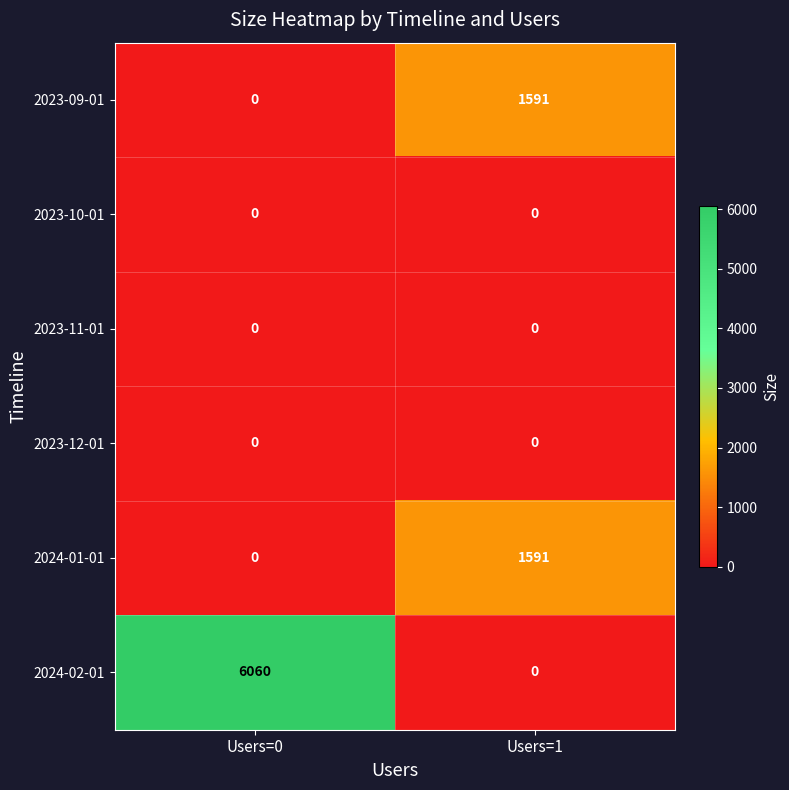

Reading right to left, what are all the values shown in this chart?

2023-09-01: 1591	0
2023-10-01: 0	0
2023-11-01: 0	0
2023-12-01: 0	0
2024-01-01: 1591	0
2024-02-01: 0	6060